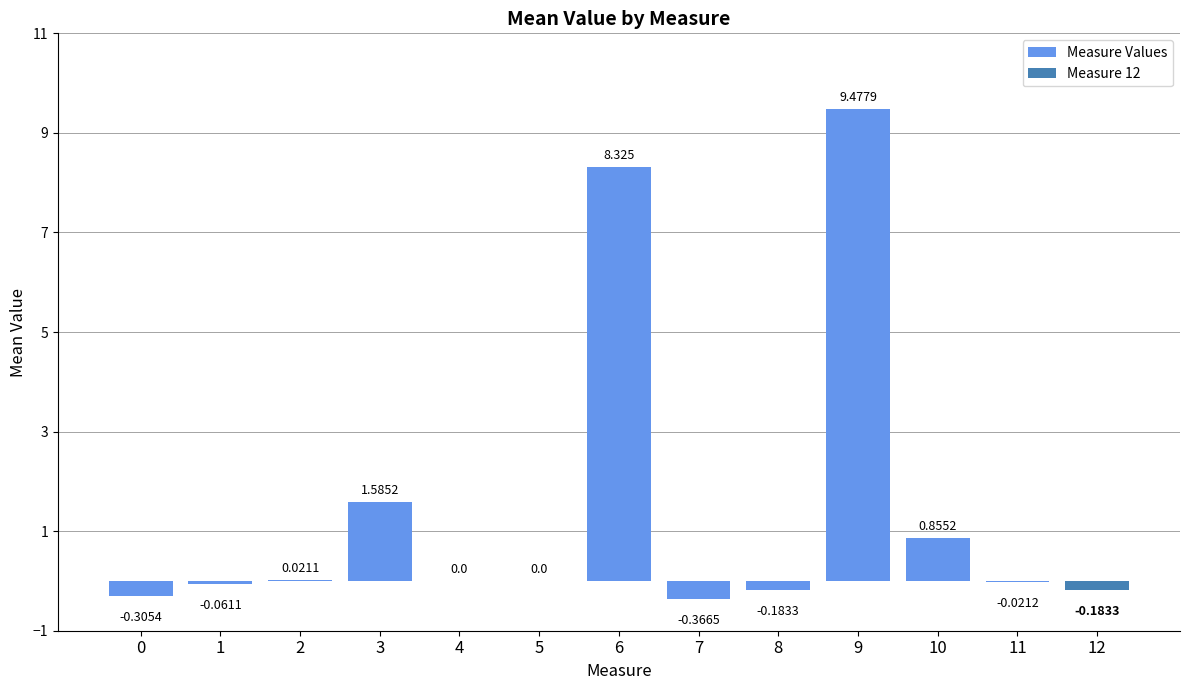

What is the smallest value displayed?

-0.4